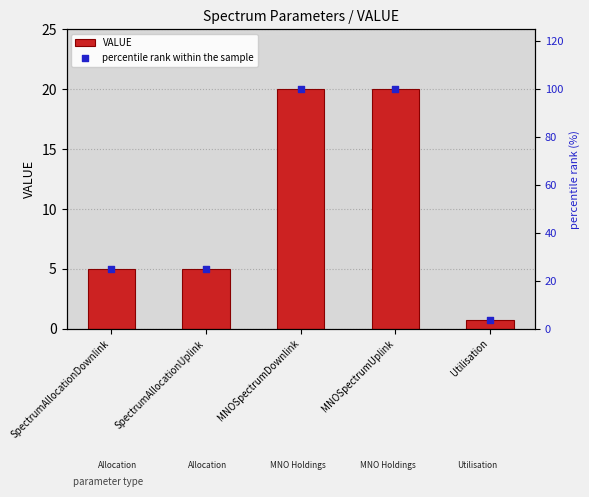

What are all the series names shown in the legend?

VALUE, percentile rank within the sample